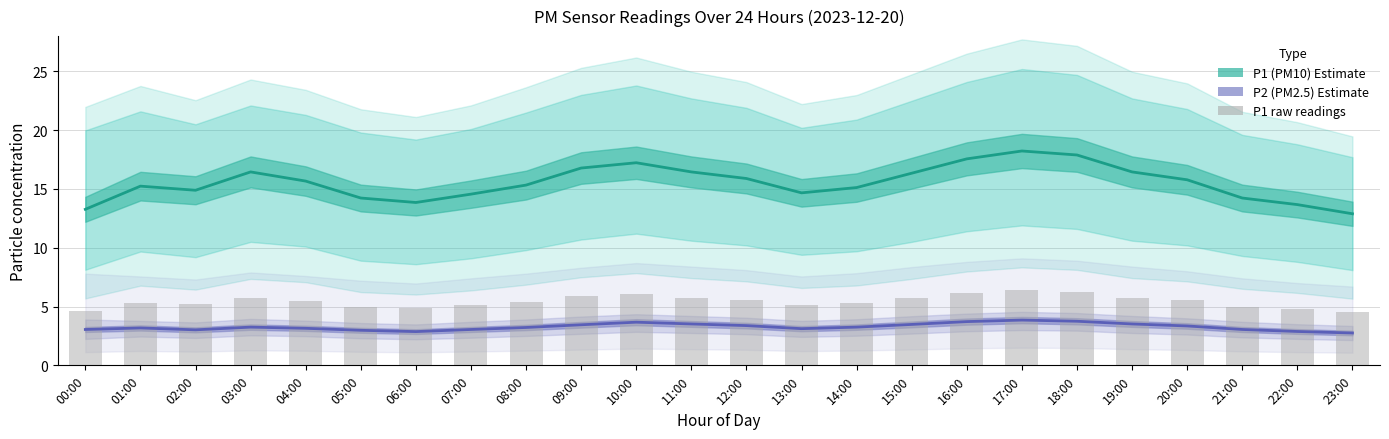

What is the label of the 5th bar from the left?

04:00